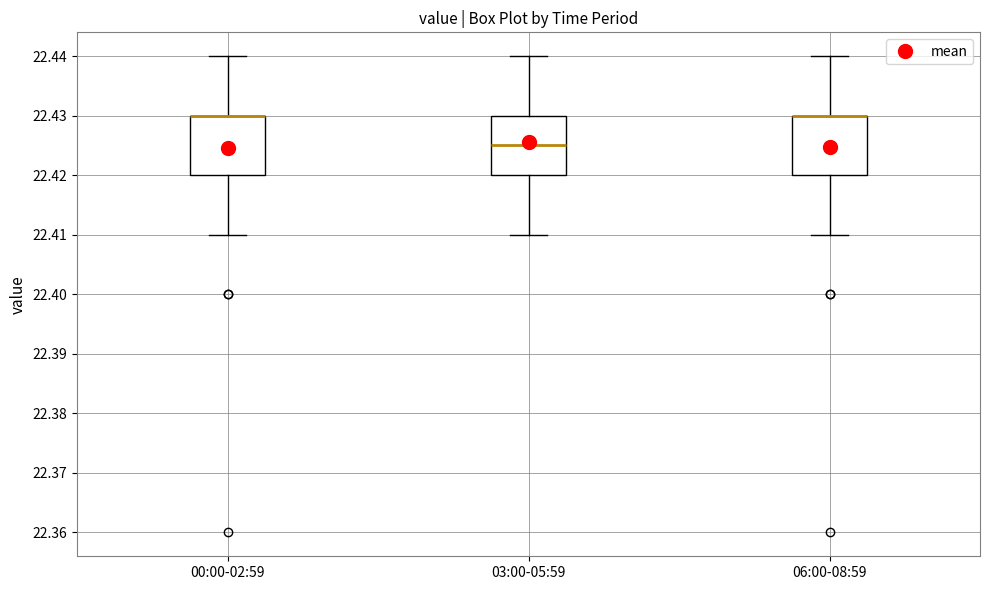

Reading left to right, transcribe this box plot: for each box, give where its median line is, the range the box spans, and where its two whiskers end, as read against the y-axis. The values are not printed on the chart, so give them approximately, as read against the axis.

00:00-02:59: median 22.430 (drawn on the box's upper edge), box 22.420 to 22.430, whiskers 22.410 to 22.440
03:00-05:59: median 22.425, box 22.420 to 22.430, whiskers 22.410 to 22.440
06:00-08:59: median 22.430 (drawn on the box's upper edge), box 22.420 to 22.430, whiskers 22.410 to 22.440